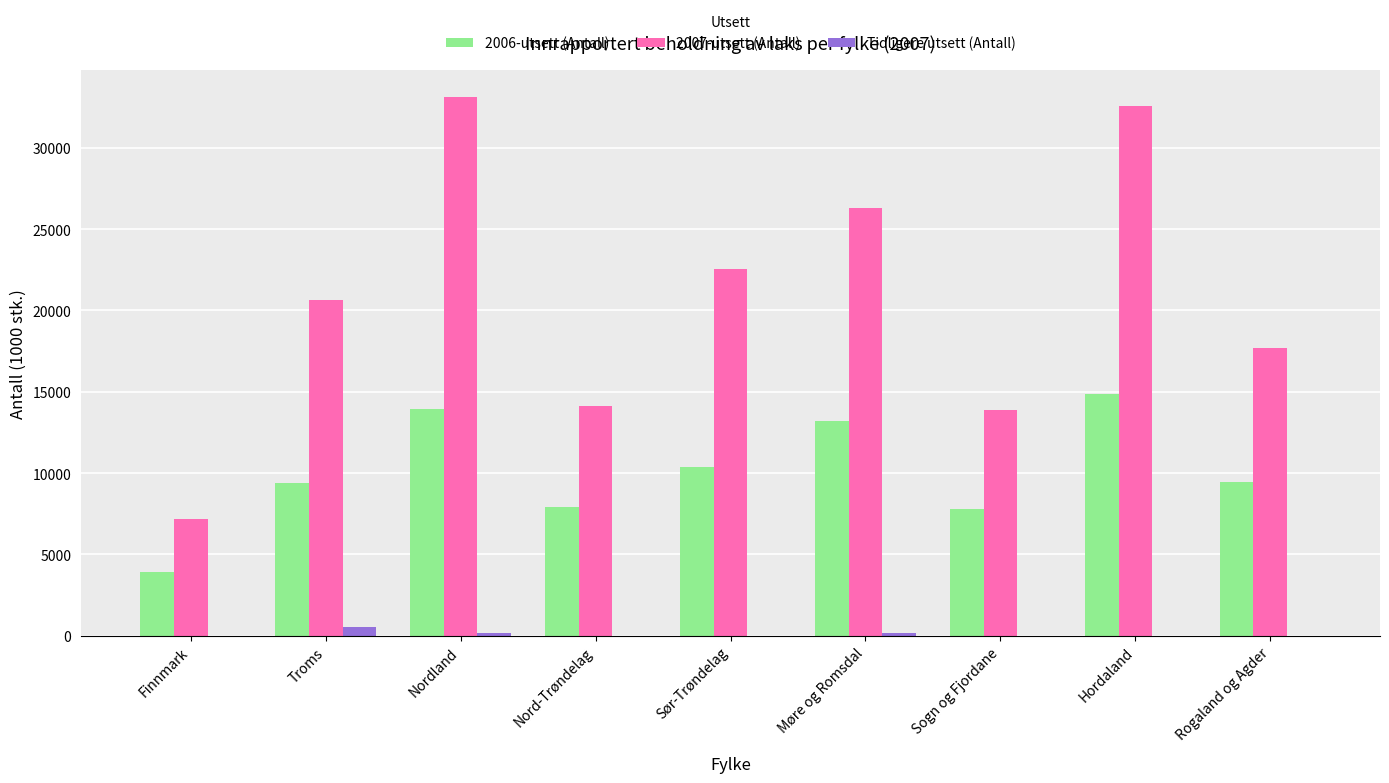

What is the sum of the Tidligere utsett (Antall) values at Nord-Trøndelag and Sør-Trøndelag?

2.8